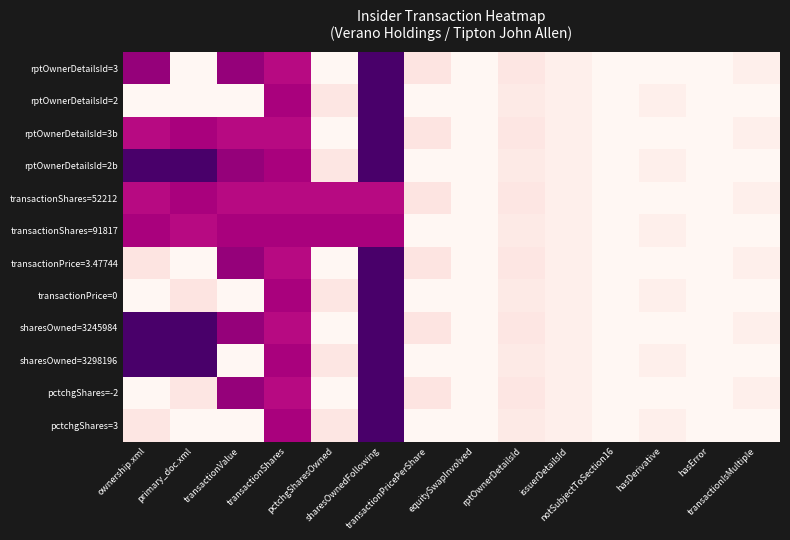

At which category is the sum across all series the highest?

sharesOwnedFollowing